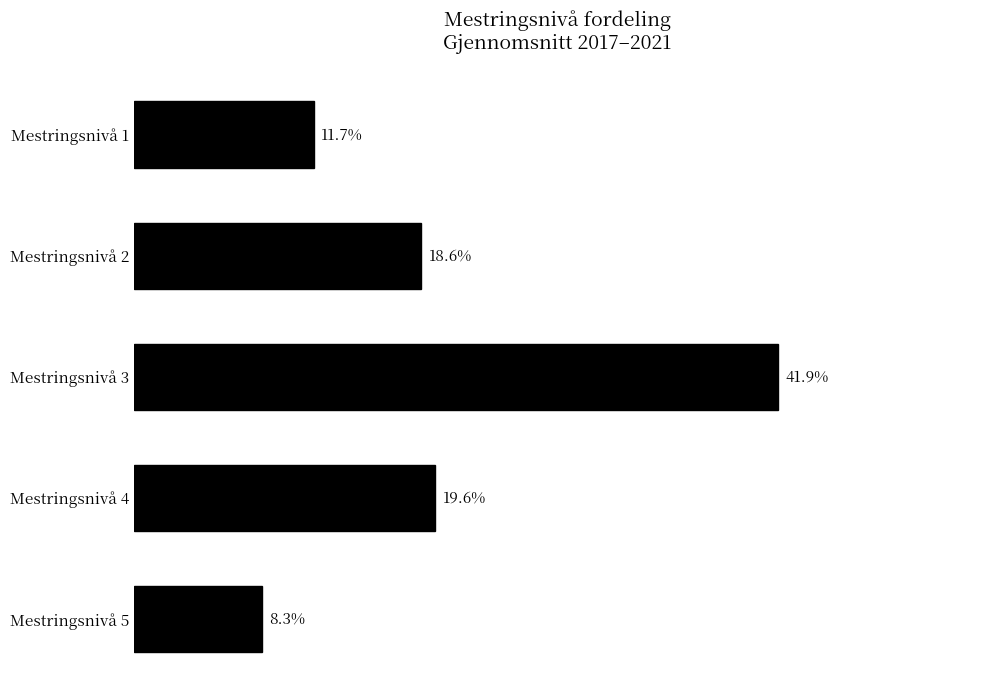

At which label is the value closest to 25?

Mestringsnivå 4